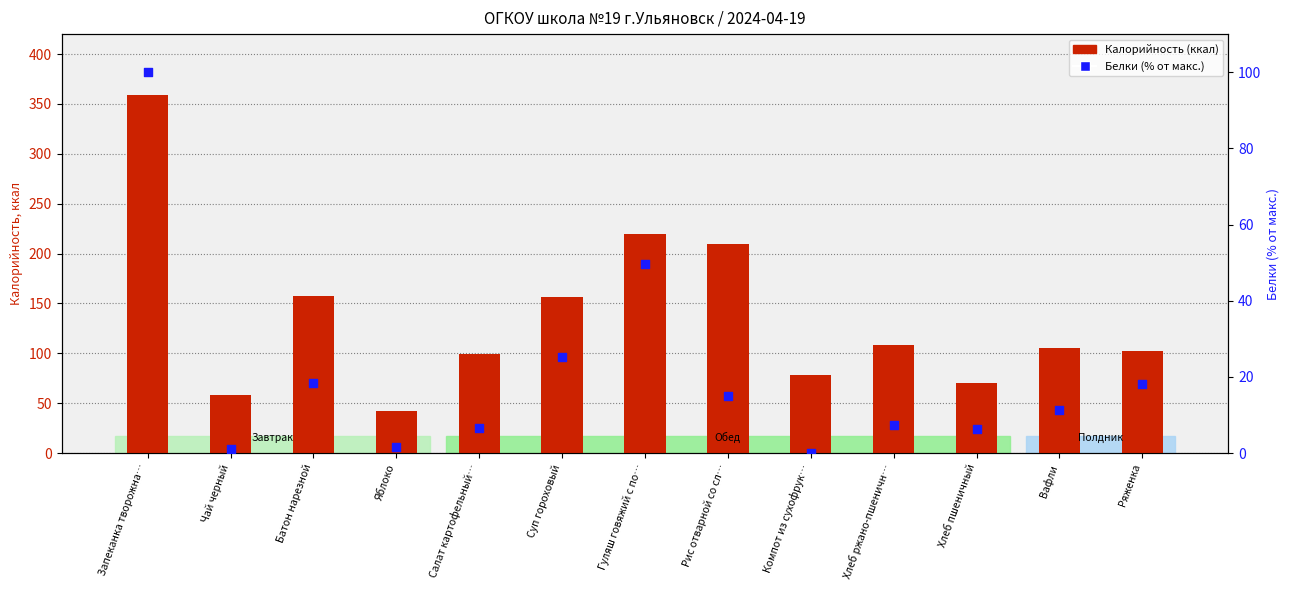

Which series has the largest Y range (max minus min)?

Калорийность (ккал)